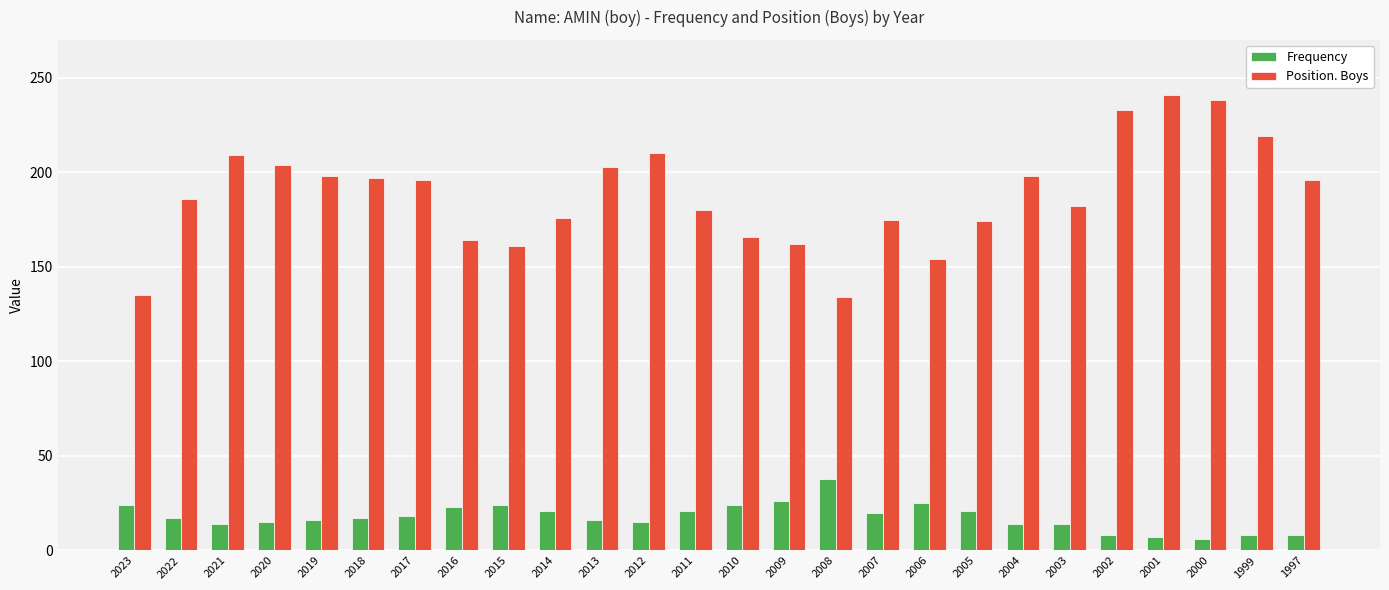

What is the maximum value shown in the chart?

241